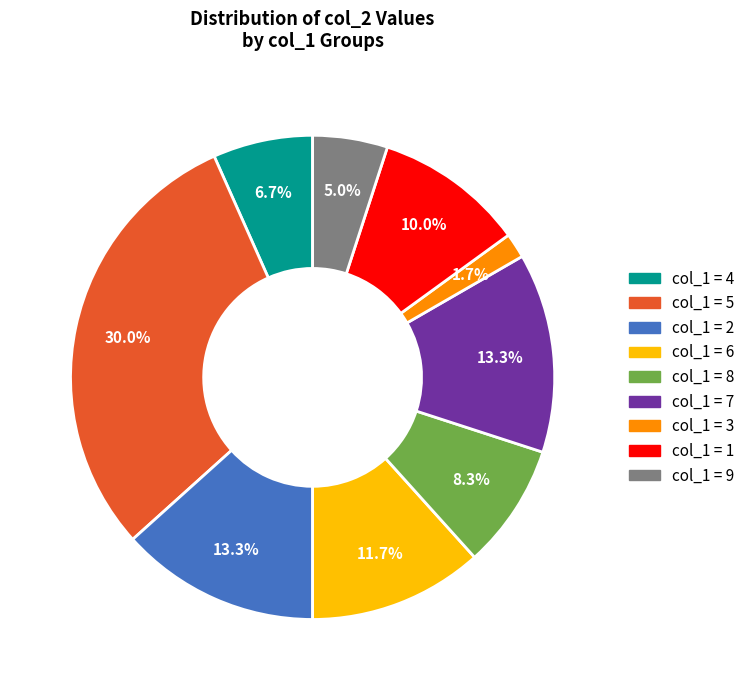

Does any single category account for the majority?

No